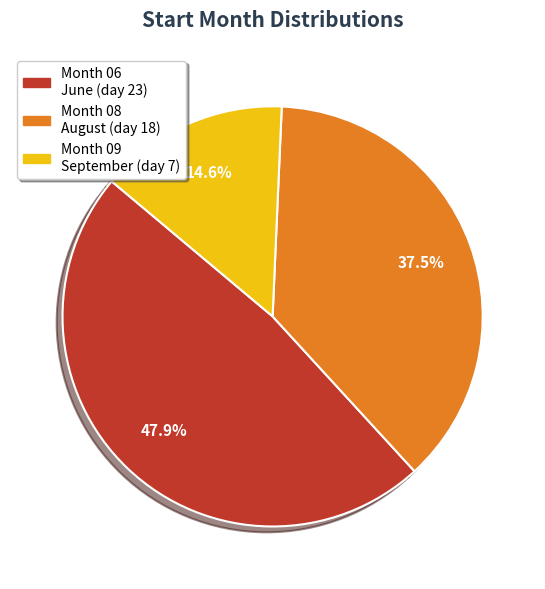

Is there a majority slice in this chart?

No